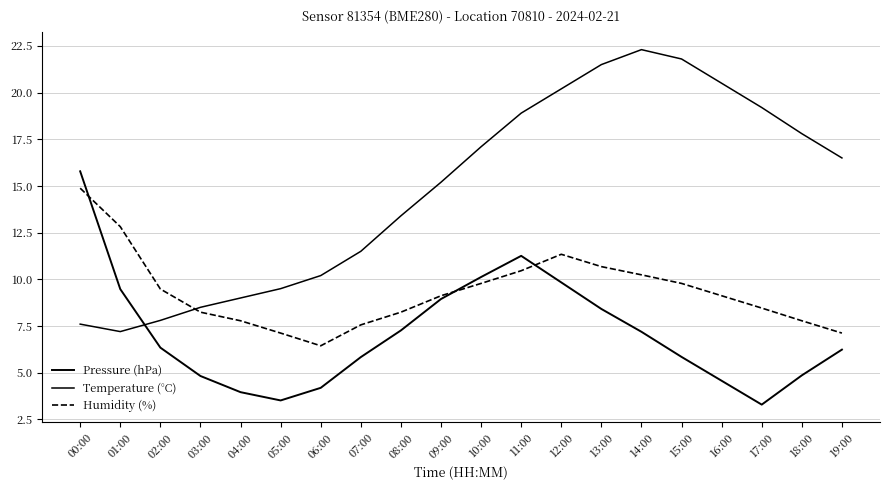

How many lines are shown in the chart?

3